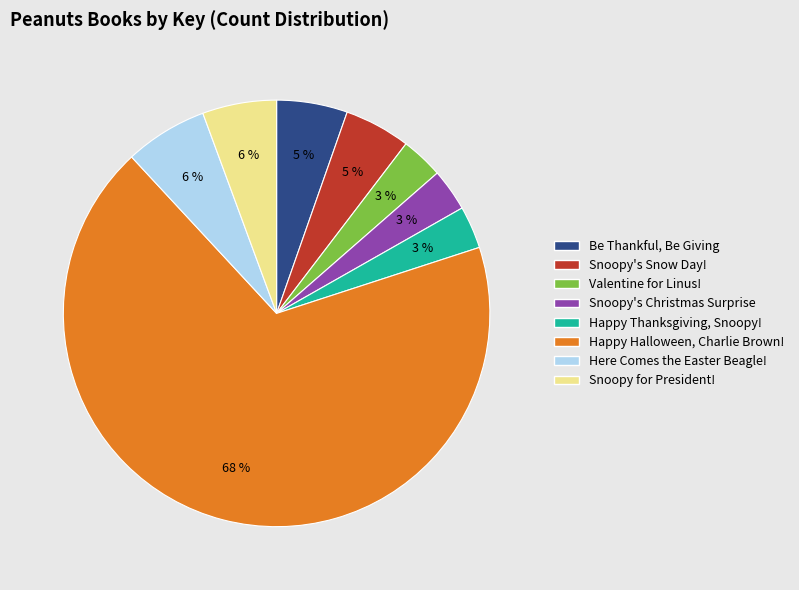

Which slice is the largest?

Happy Halloween, Charlie Brown!